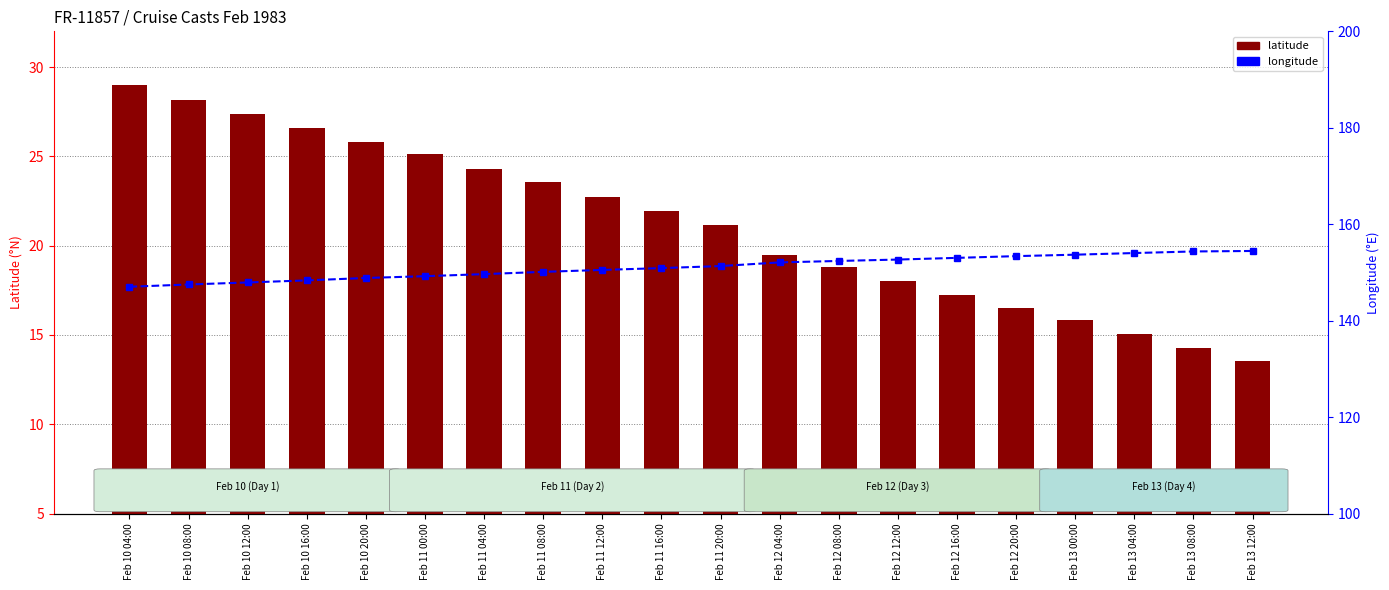

Where does the latitude series first go above 21?

Feb 10 04:00